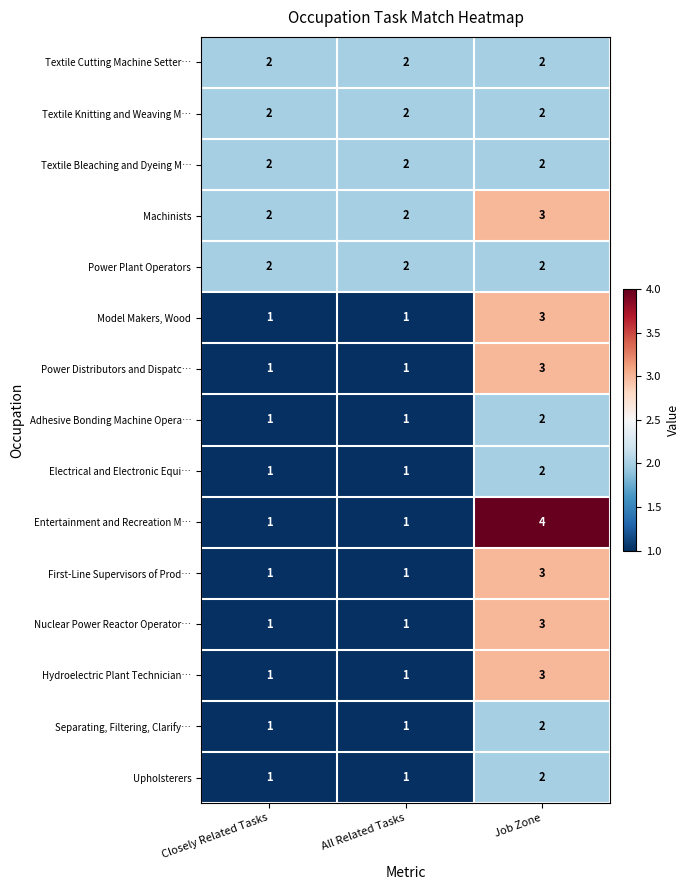

The value of Textile Bleaching and Dyeing M… at Job Zone is 2. True or false?

True